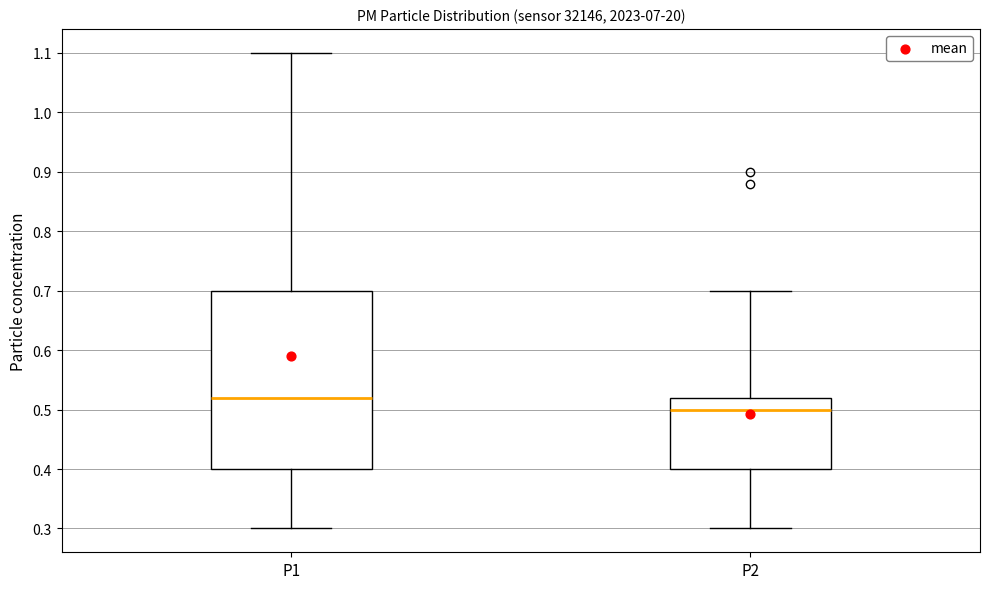

Which box has the highest median line?

P1